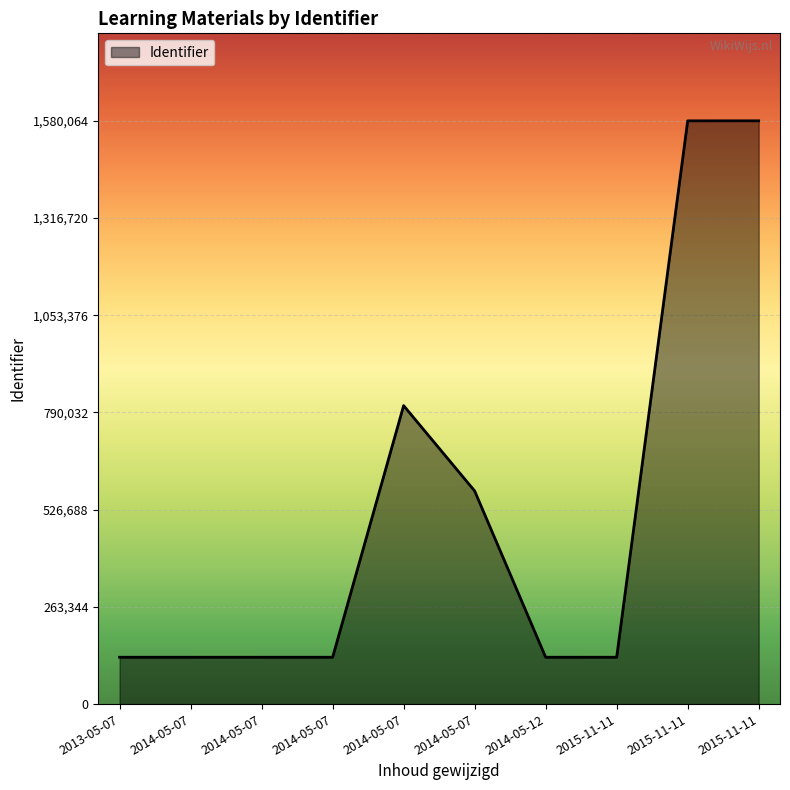

Rank the categories by value from lowest to highest.

2015-11-11, 2014-05-07, 2014-05-07, 2014-05-07, 2013-05-07, 2014-05-12, 2014-05-07, 2014-05-07, 2015-11-11, 2015-11-11